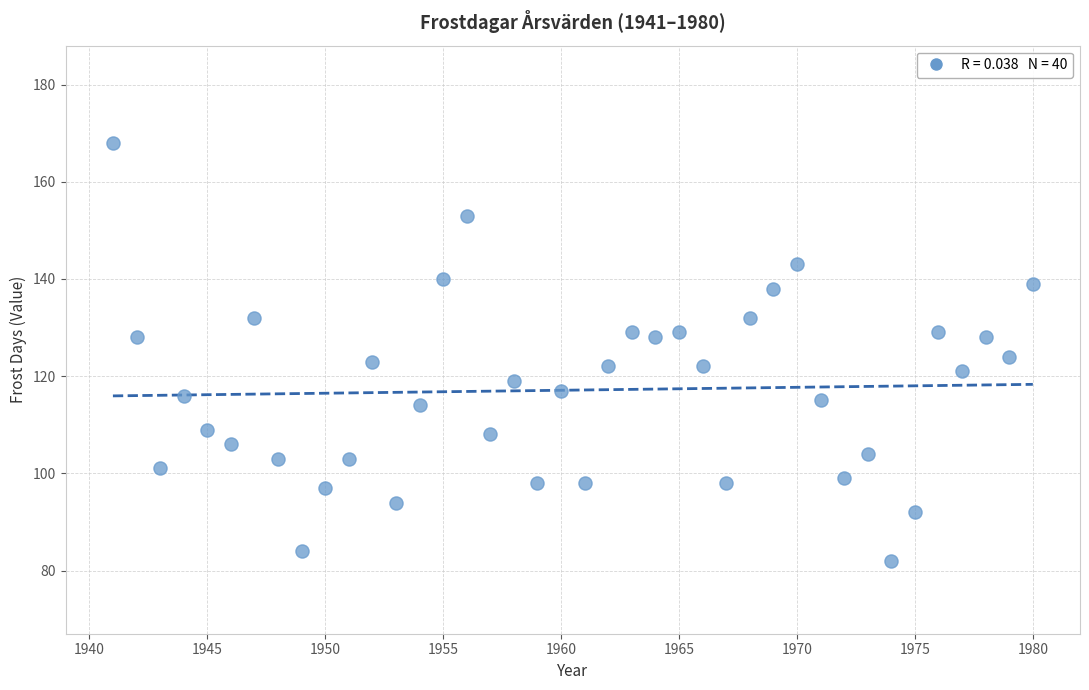

What is the range of X values (max minus min)?

39